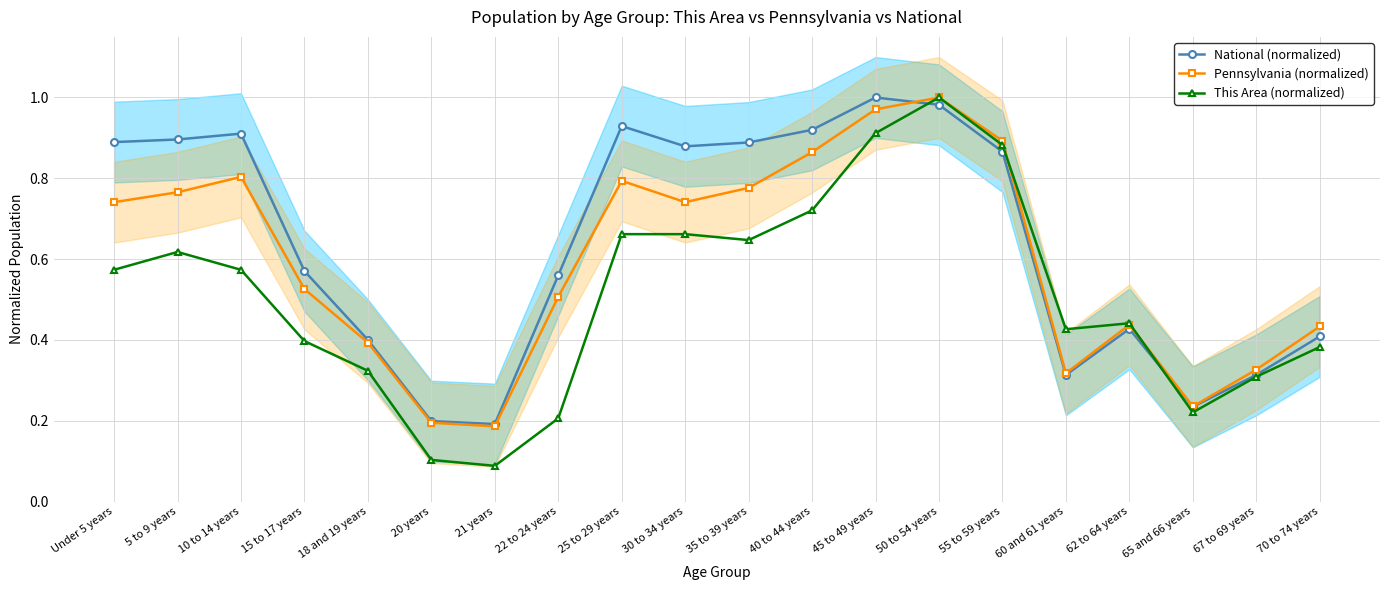

Reading left to right, extract all data points from this chart.

National (normalized): Under 5 years=0.9	5 to 9 years=0.9	10 to 14 years=0.9	15 to 17 years=0.6	18 and 19 years=0.4	20 years=0.2	21 years=0.2	22 to 24 years=0.6	25 to 29 years=0.9	30 to 34 years=0.9	35 to 39 years=0.9	40 to 44 years=0.9	45 to 49 years=1.0	50 to 54 years=1.0	55 to 59 years=0.9	60 and 61 years=0.3	62 to 64 years=0.4	65 and 66 years=0.2	67 to 69 years=0.3	70 to 74 years=0.4
Pennsylvania (normalized): Under 5 years=0.7	5 to 9 years=0.8	10 to 14 years=0.8	15 to 17 years=0.5	18 and 19 years=0.4	20 years=0.2	21 years=0.2	22 to 24 years=0.5	25 to 29 years=0.8	30 to 34 years=0.7	35 to 39 years=0.8	40 to 44 years=0.9	45 to 49 years=1.0	50 to 54 years=1.0	55 to 59 years=0.9	60 and 61 years=0.3	62 to 64 years=0.4	65 and 66 years=0.2	67 to 69 years=0.3	70 to 74 years=0.4
This Area (normalized): Under 5 years=0.6	5 to 9 years=0.6	10 to 14 years=0.6	15 to 17 years=0.4	18 and 19 years=0.3	20 years=0.1	21 years=0.1	22 to 24 years=0.2	25 to 29 years=0.7	30 to 34 years=0.7	35 to 39 years=0.6	40 to 44 years=0.7	45 to 49 years=0.9	50 to 54 years=1.0	55 to 59 years=0.9	60 and 61 years=0.4	62 to 64 years=0.4	65 and 66 years=0.2	67 to 69 years=0.3	70 to 74 years=0.4